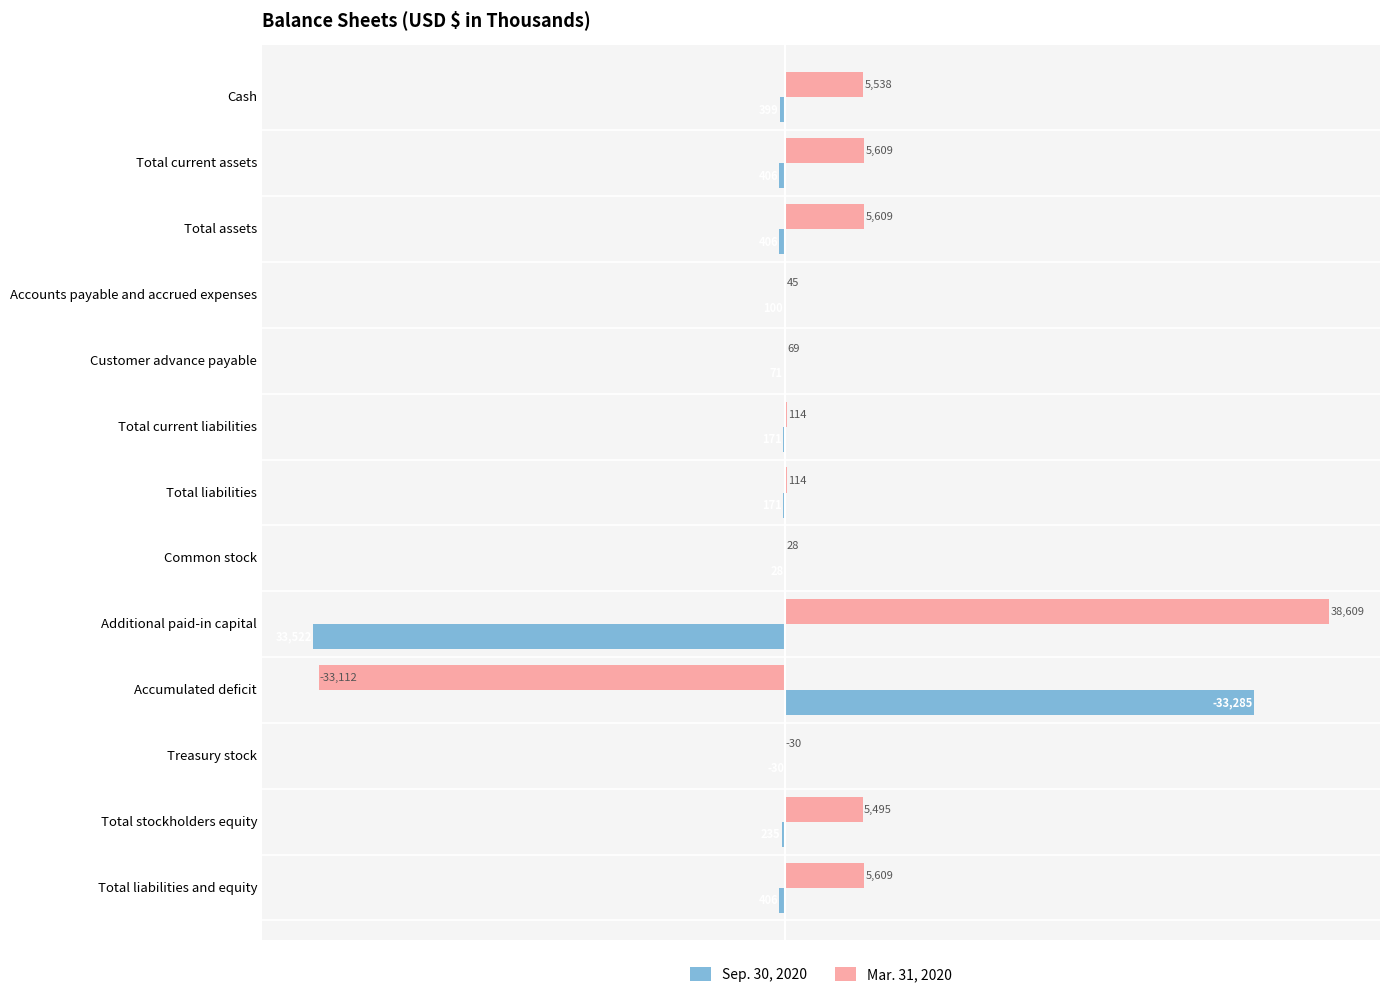

Where is Sep. 30, 2020 nearest to the value -118?

Accounts payable and accrued expenses